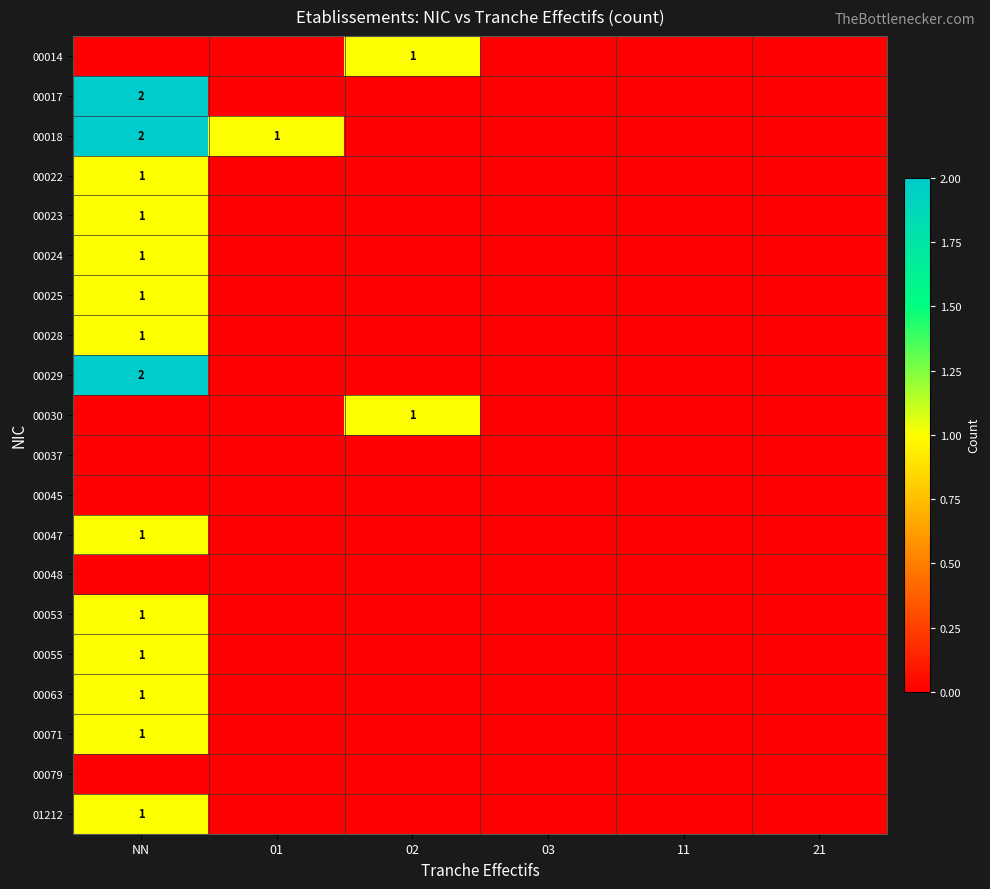

The value of 00063 at NN is 2. True or false?

False